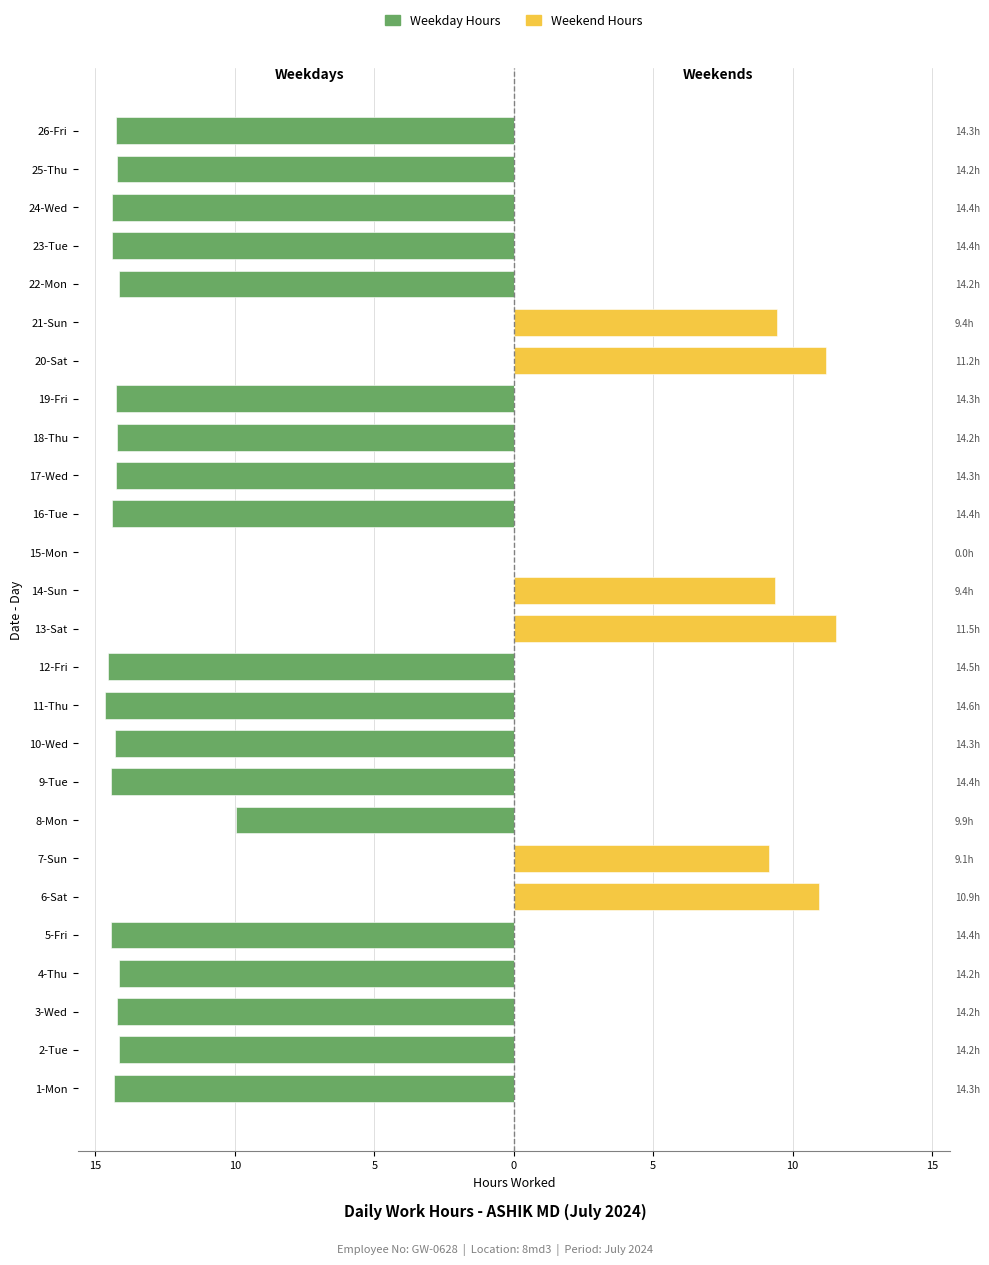

Which has a higher value, 7-Sun or 2-Tue?

7-Sun